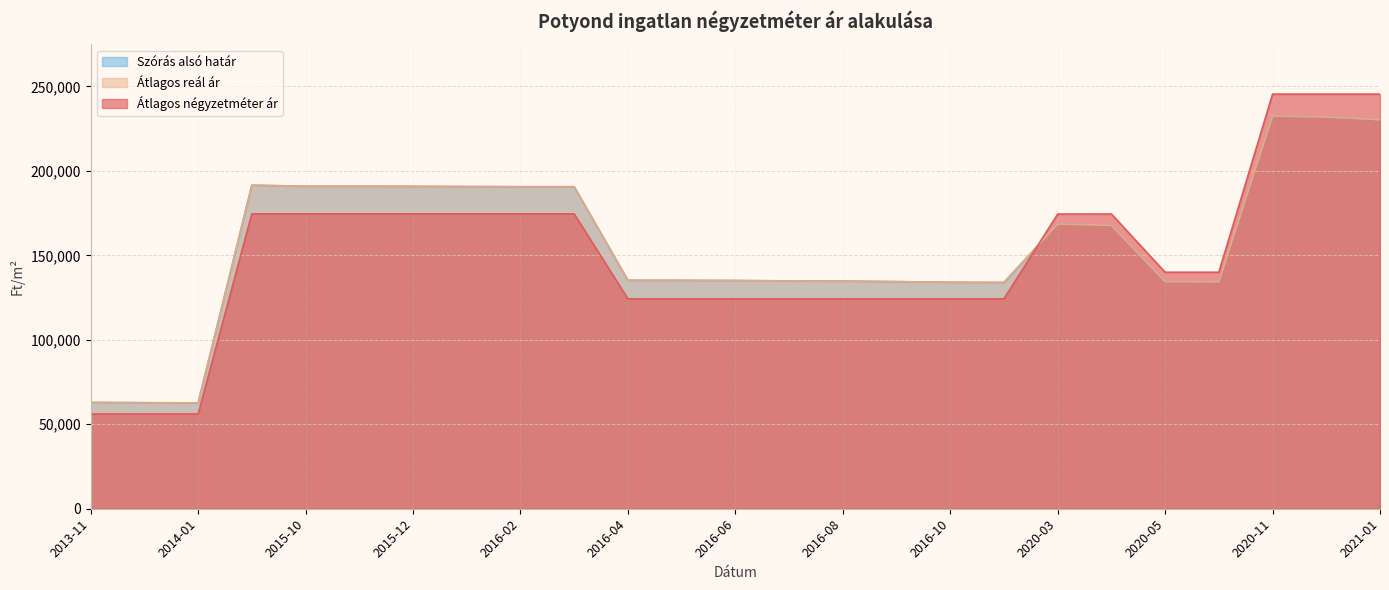

What is the sum of the Átlagos négyzetméter ár values at 2014-01 and 2016-02?

230653